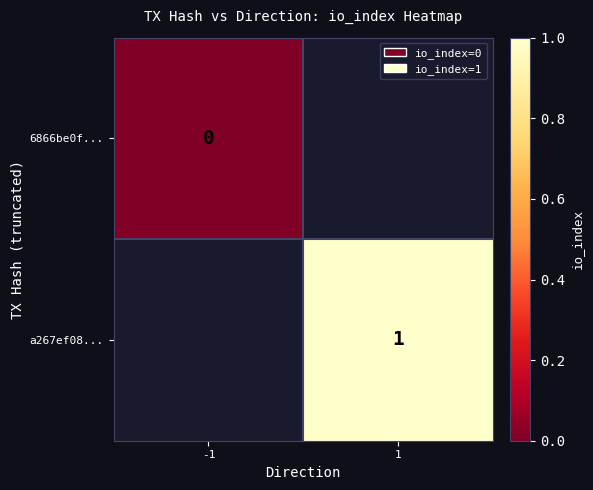

At which label does a267ef08... reach its minimum?

-1